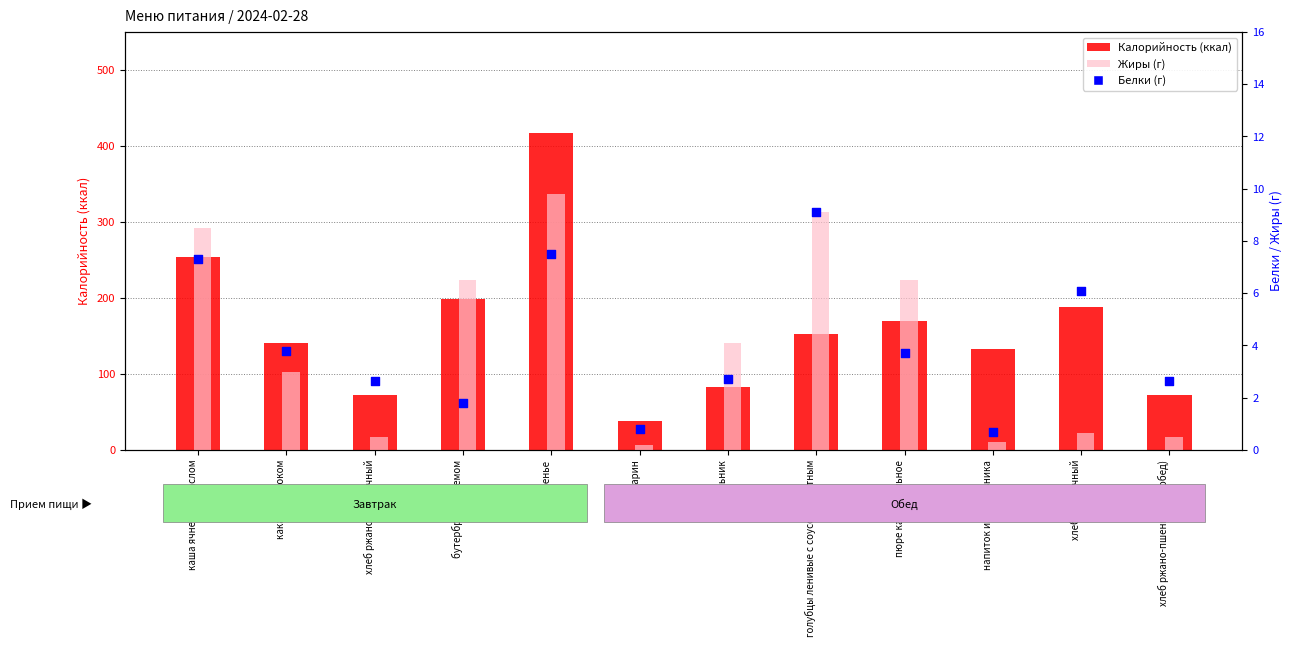

Which series reaches the minimum Y coordinate?

Жиры